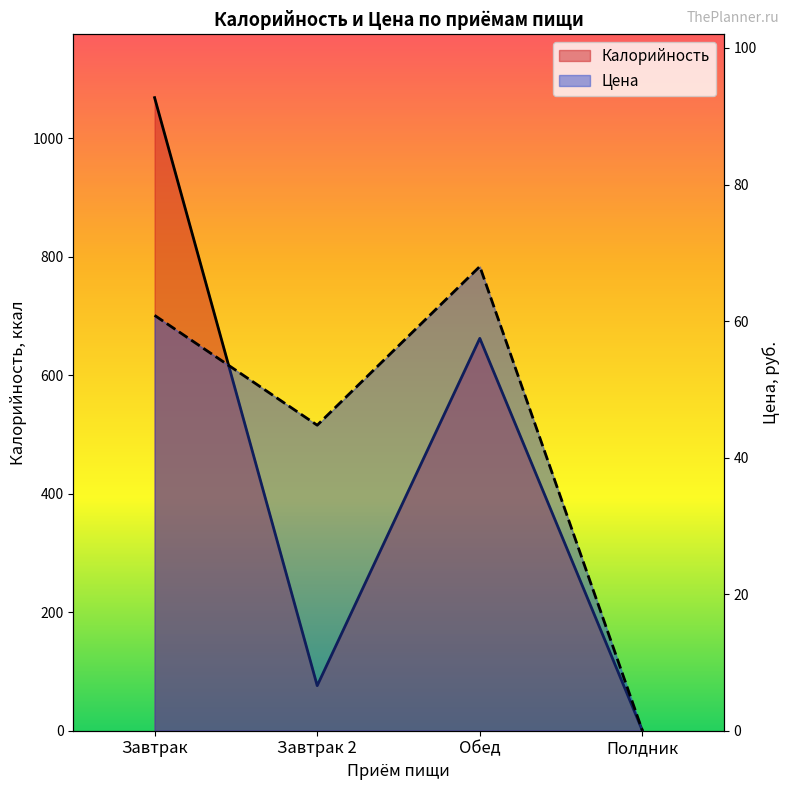

True or false: Калорийность and Цена intersect in this chart.

False